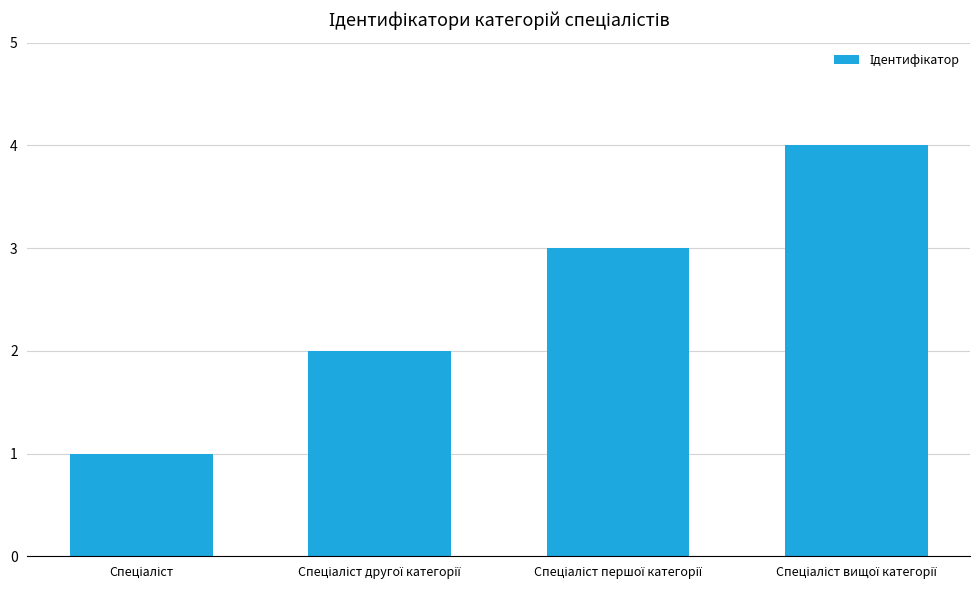

What is the greatest value displayed?

4